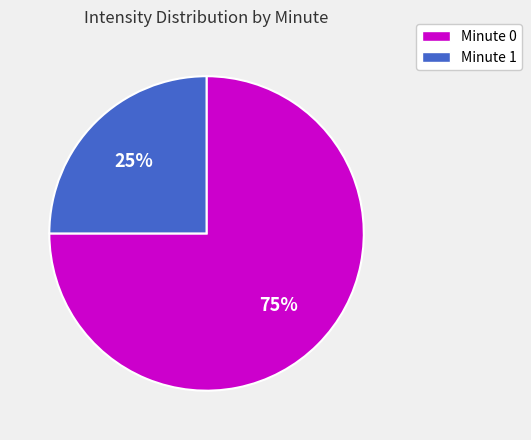

Is there a majority slice in this chart?

Yes